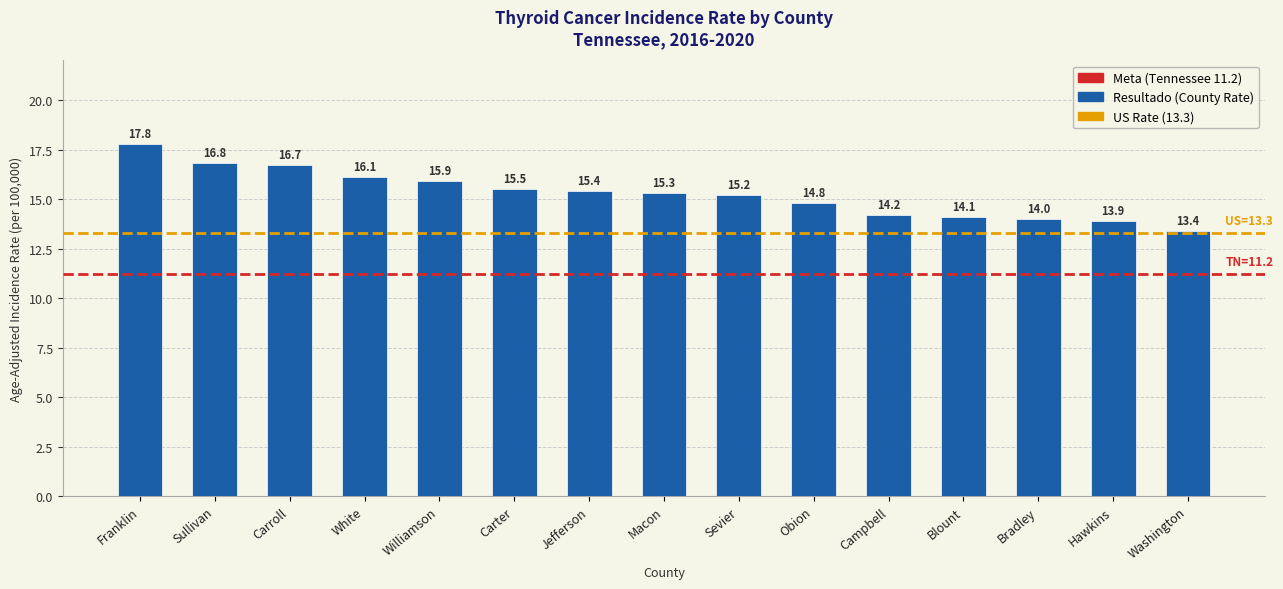

How many bars are there in total?

15